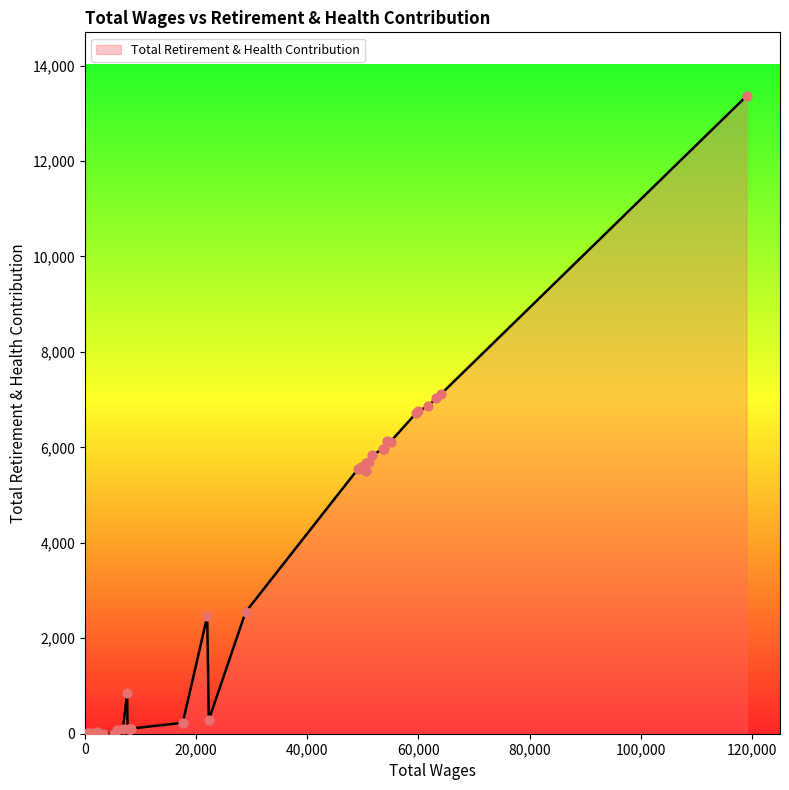

What is the difference between the maximum and minimum values?

13361